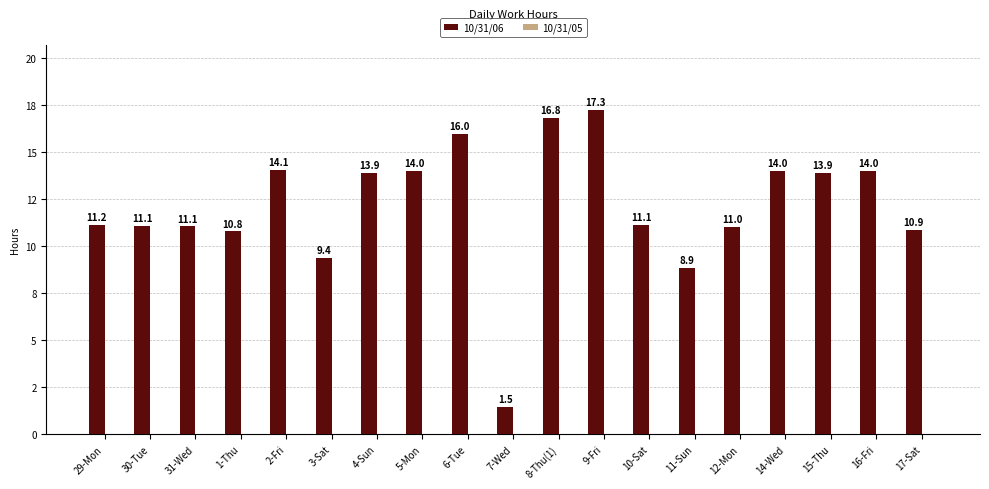

Are the bars horizontal?

No